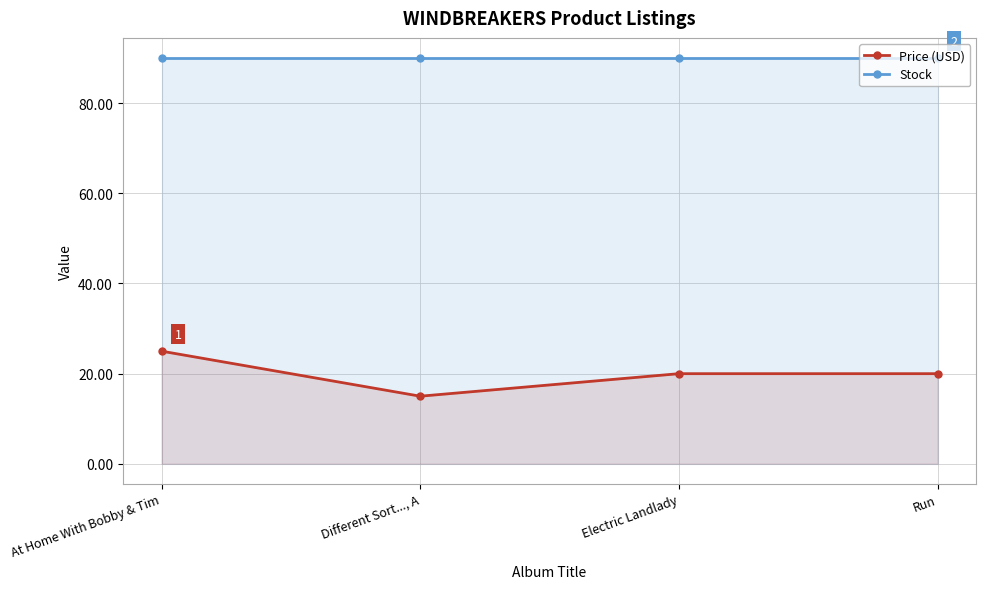

At how many categories does at least one series exceed 17?

4